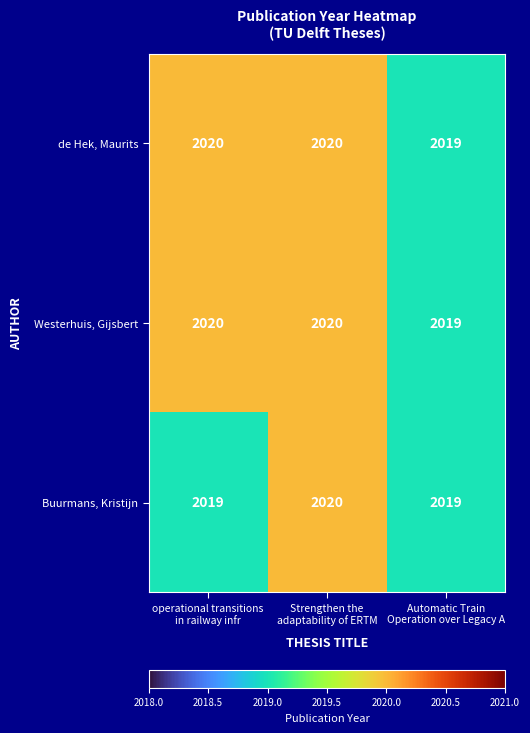

What is the greatest value displayed?

2020